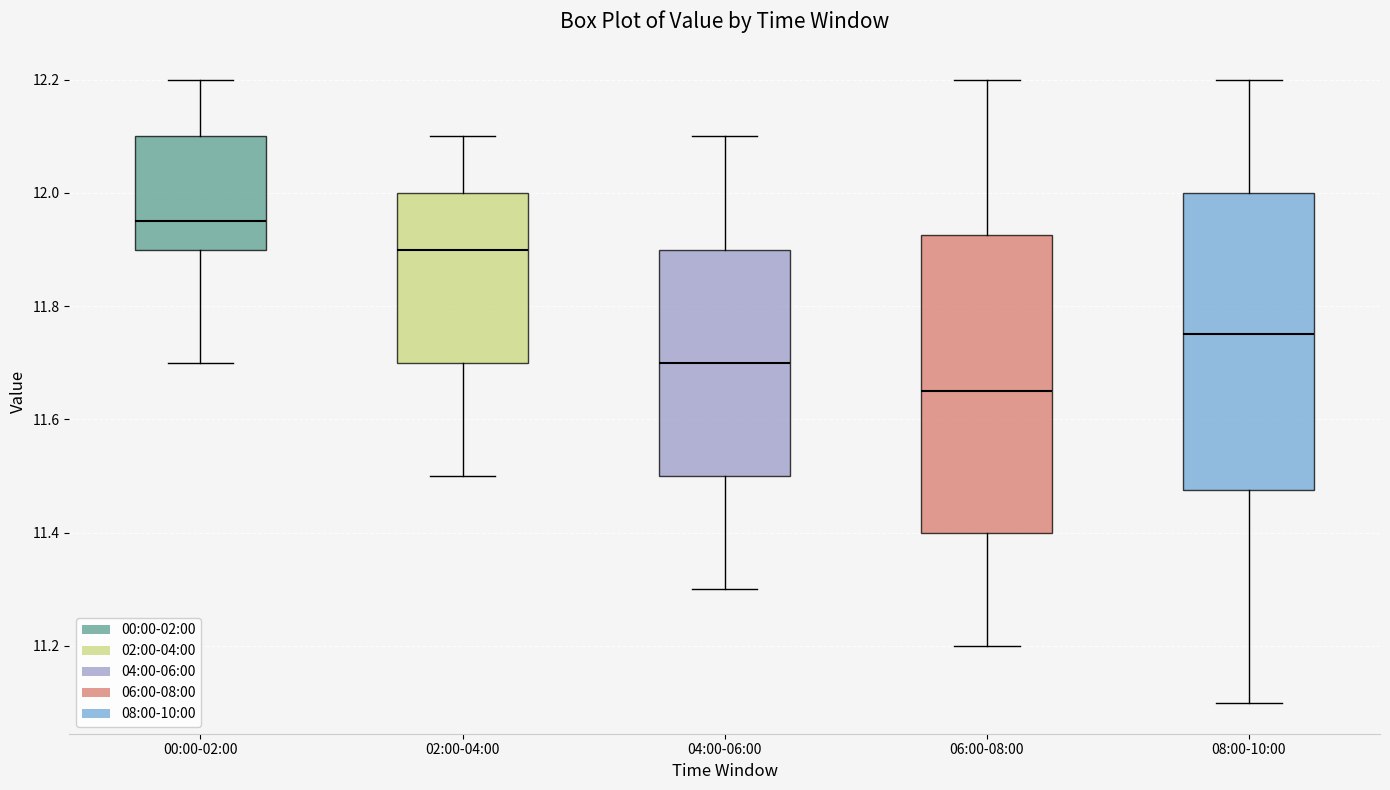

Where is the upper edge of the box for 06:00-08:00 on the y-axis? The values are not printed on the chart, so give them approximately, as read against the axis.

11.92